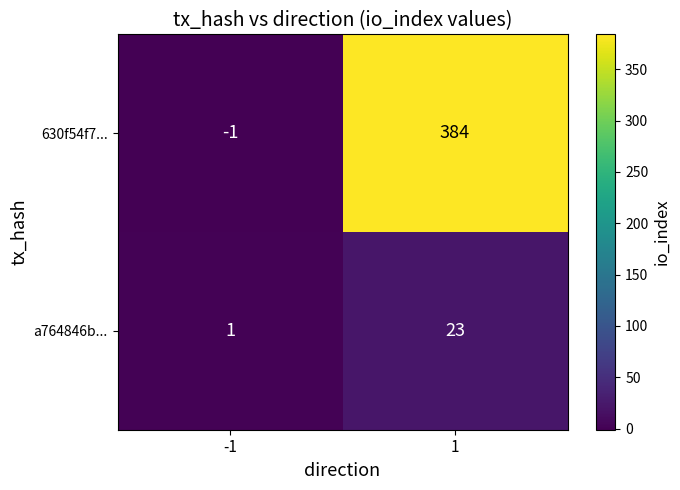

What is the sum of the a764846b... values at 1 and -1?

24